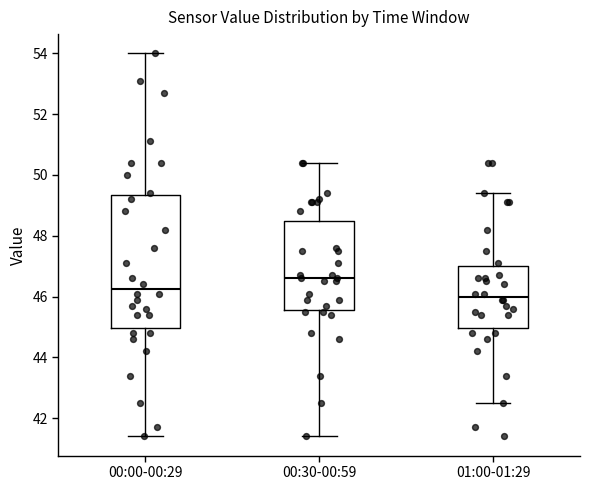

Where does the lower whisker of the box for 01:00-01:29 end on the y-axis? The values are not printed on the chart, so give them approximately, as read against the axis.

42.6